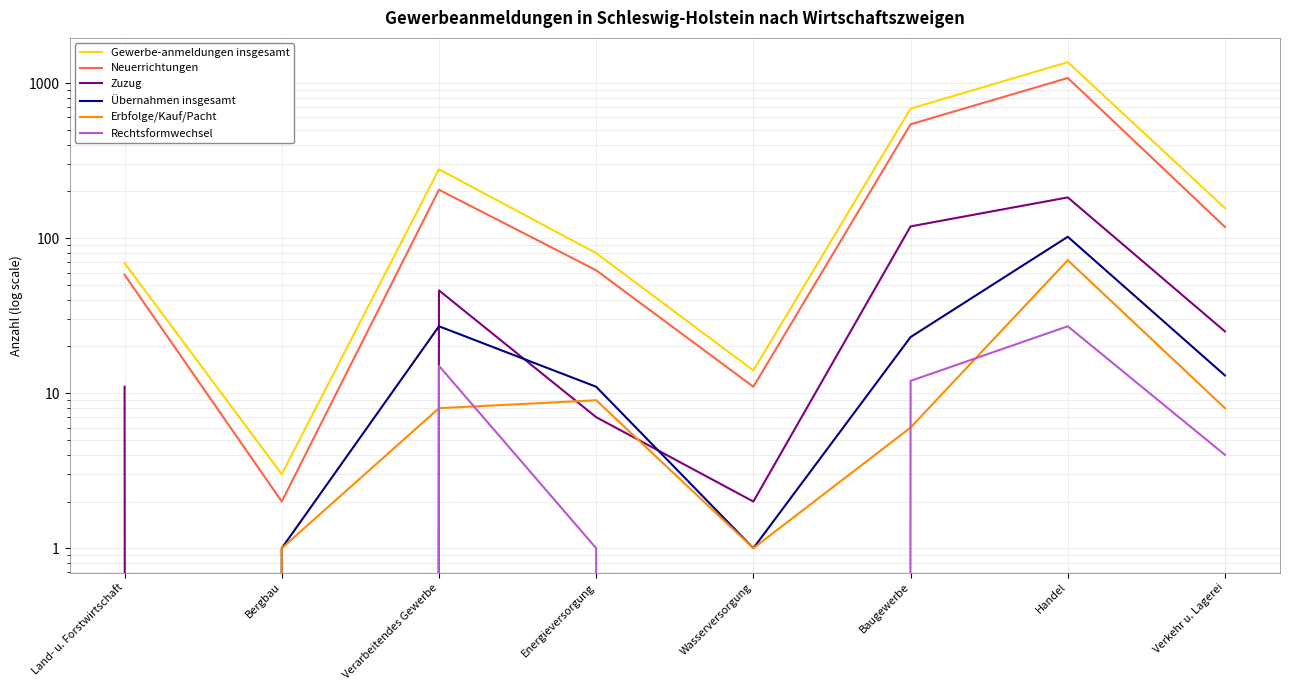

Rank the categories by Rechtsformwechsel value from highest to lowest.

Handel, Verarbeitendes Gewerbe, Baugewerbe, Verkehr u. Lagerei, Energieversorgung, Land- u. Forstwirtschaft, Bergbau, Wasserversorgung